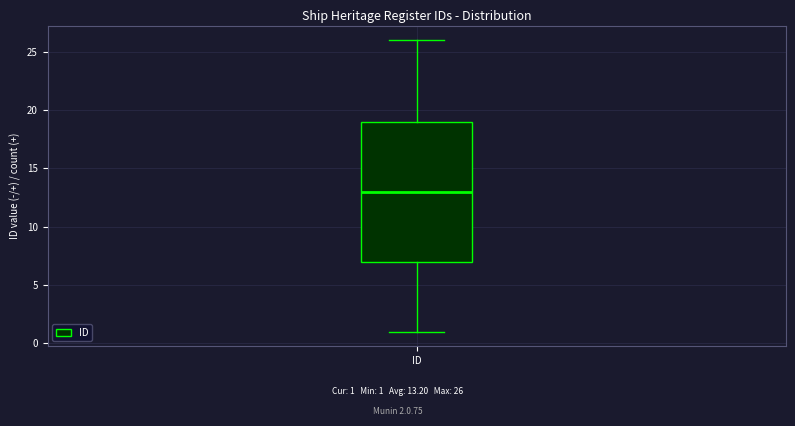

Transcribe this box plot: give where the median line is, the range the box spans, and where the two whiskers end, as read against the y-axis. The values are not printed on the chart, so give them approximately, as read against the axis.

median 13, box 7 to 19, whiskers 1 to 26